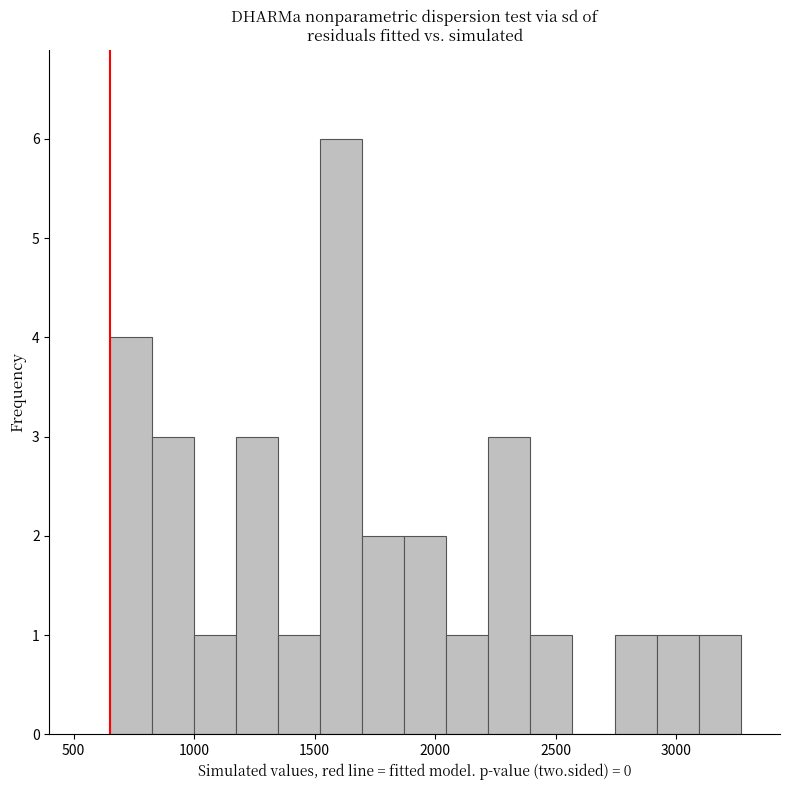

Read against the x-axis, roughly where is the centre of the tallest bar?

1600